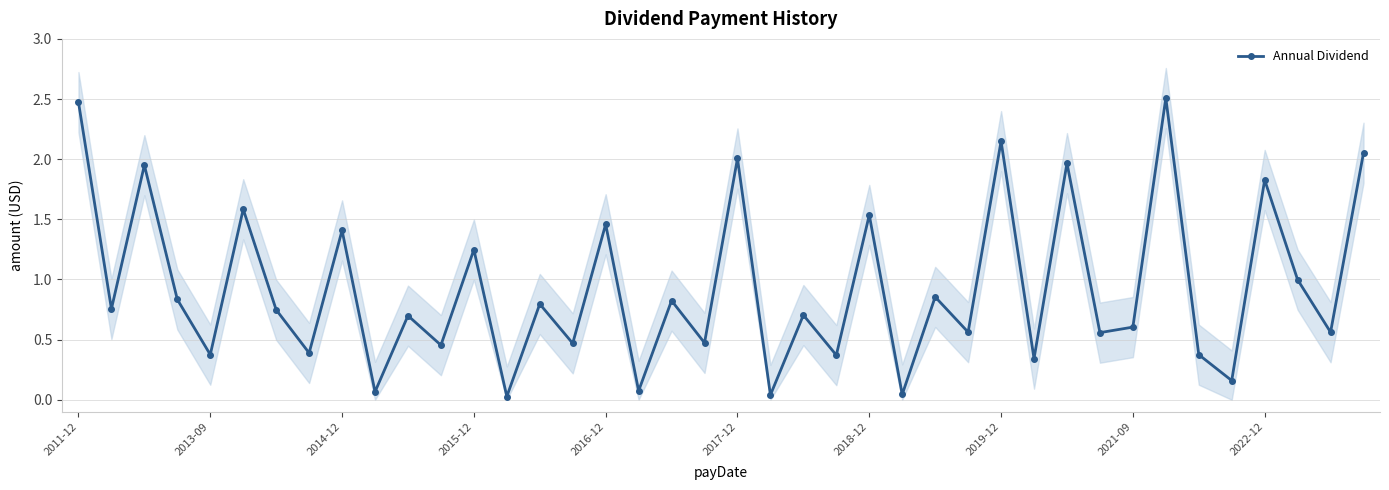

True or false: the data shows 0.6 at 27.

True